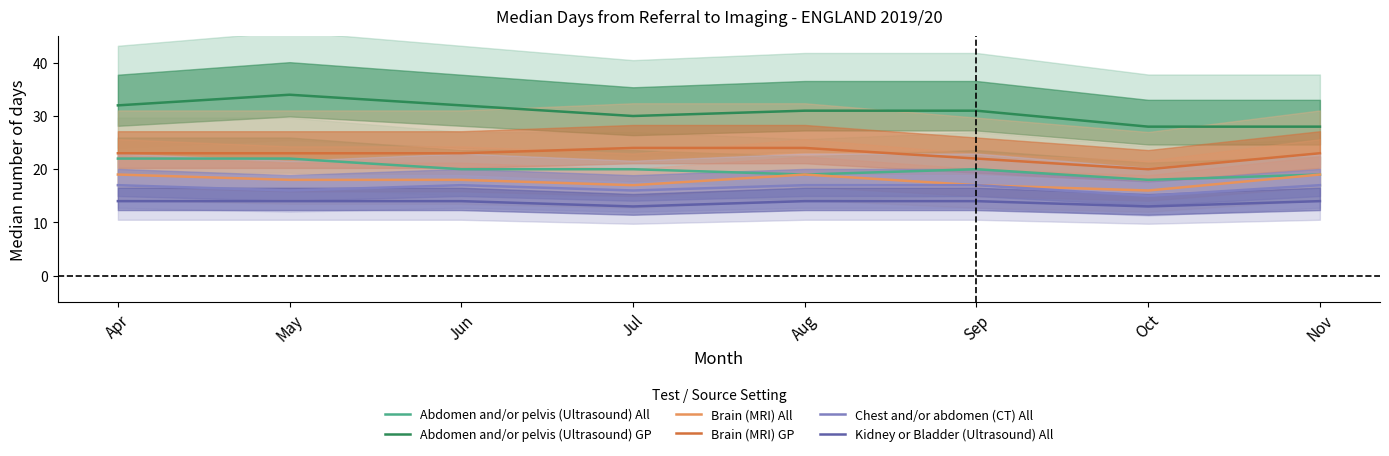

Rank the categories by Abdomen and/or pelvis (Ultrasound) GP value from lowest to highest.

Oct, Nov, Jul, Aug, Sep, Apr, Jun, May